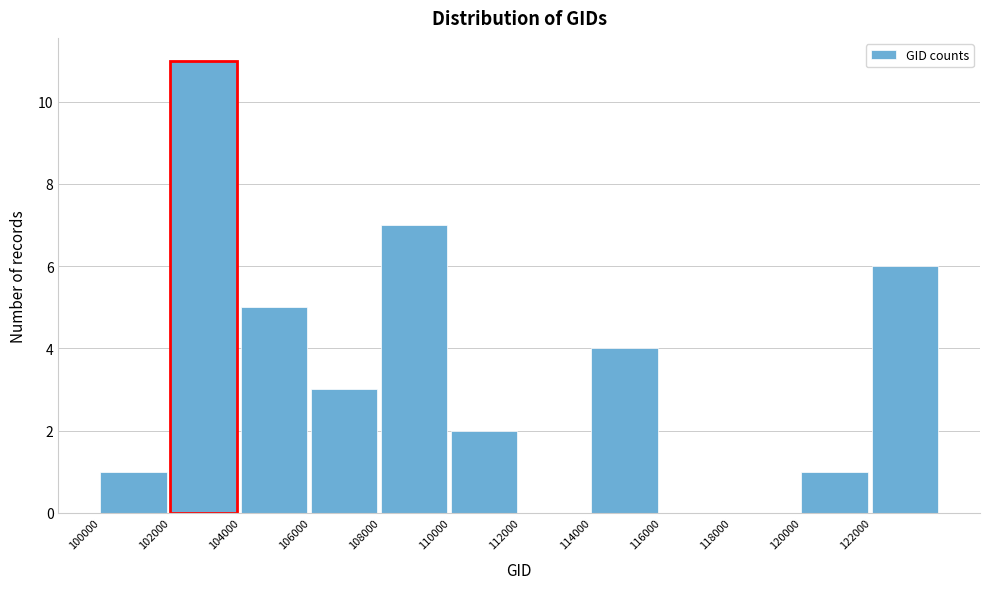

Reading left to right, transcribe this chart: for each bar, give the range it covers on the x-axis and its height. The values are not printed on the chart, so give them approximately, as read against the axis.

100000 to 102000: 1
102000 to 104000: 11
104000 to 106000: 5
106000 to 108000: 3
108000 to 110000: 7
110000 to 112000: 2
112000 to 114000: 0
114000 to 116000: 4
116000 to 118000: 0
118000 to 120000: 0
120000 to 122000: 1
122000 to 124000: 6